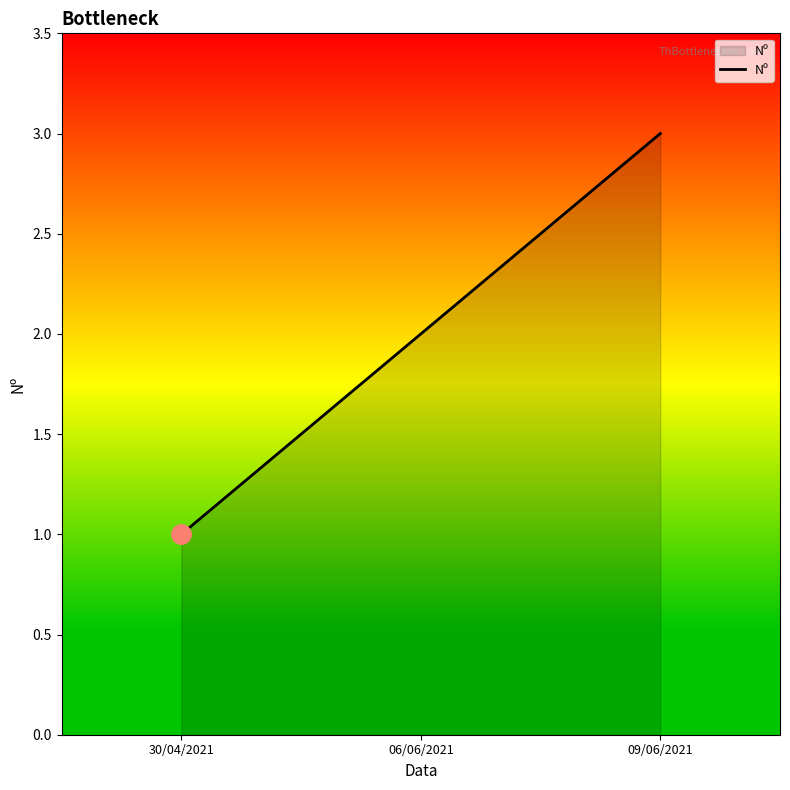

Is it true that the value at 06/06/2021 is 3?

False